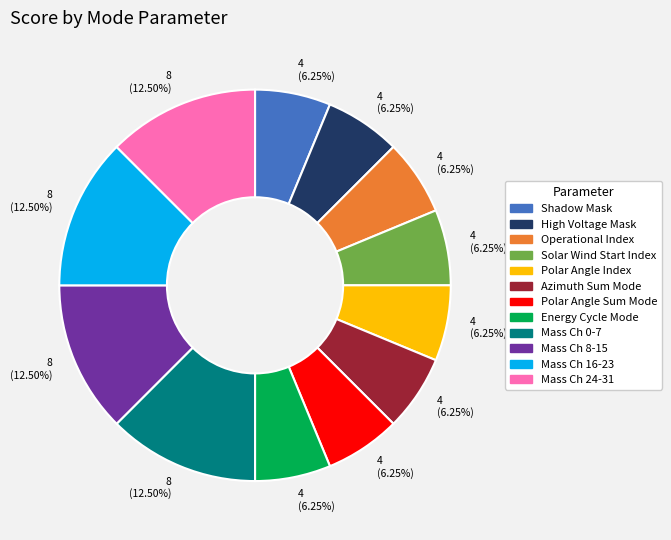

How many slices are in this pie chart?

12